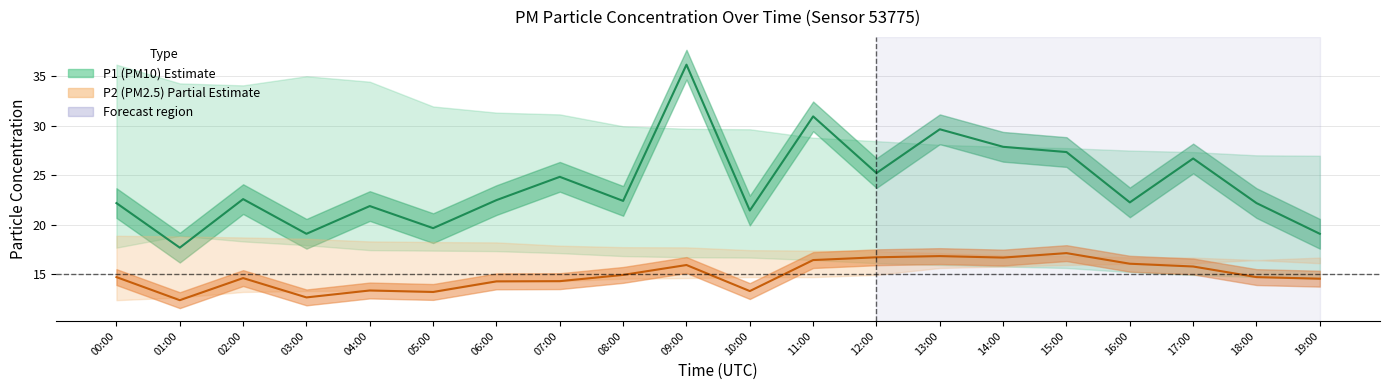

True or false: P2 (PM2.5) and P1 (PM10) cross at least once.

False